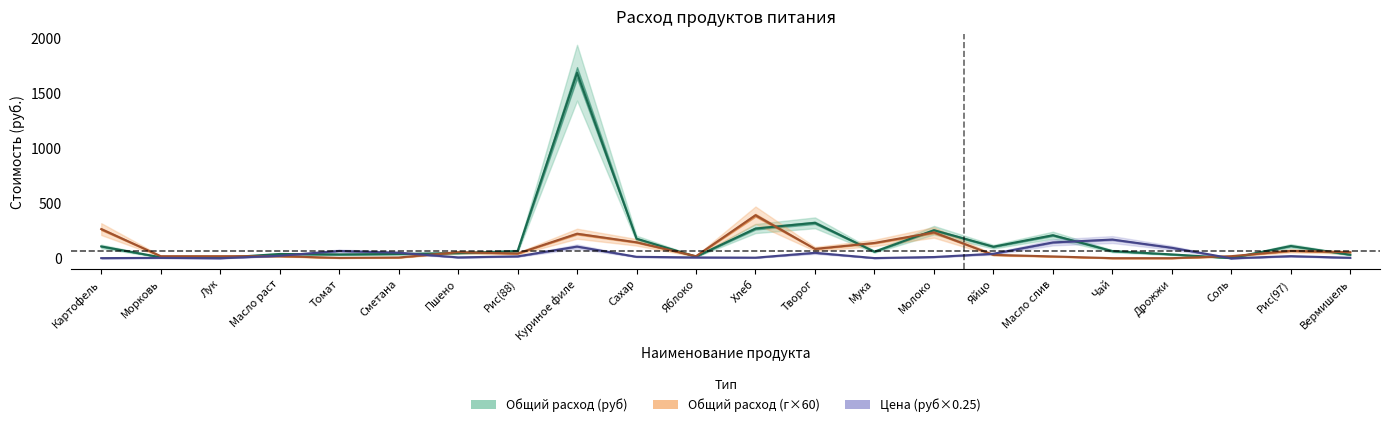

What position from the left is Рис(97)?

21